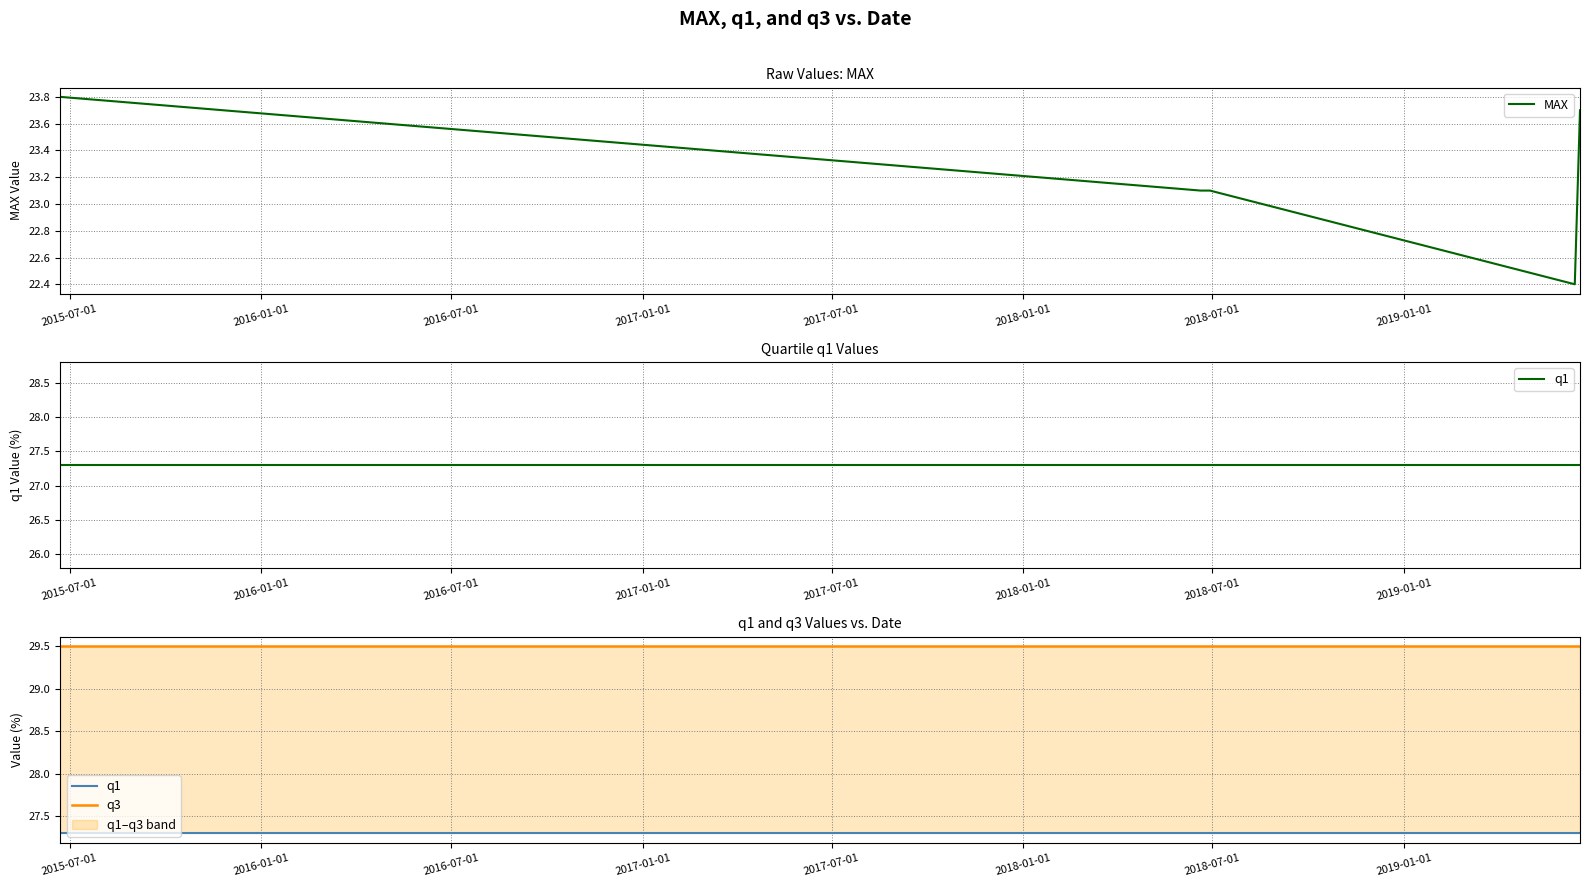

What is the lowest value of the MAX series?

22.4